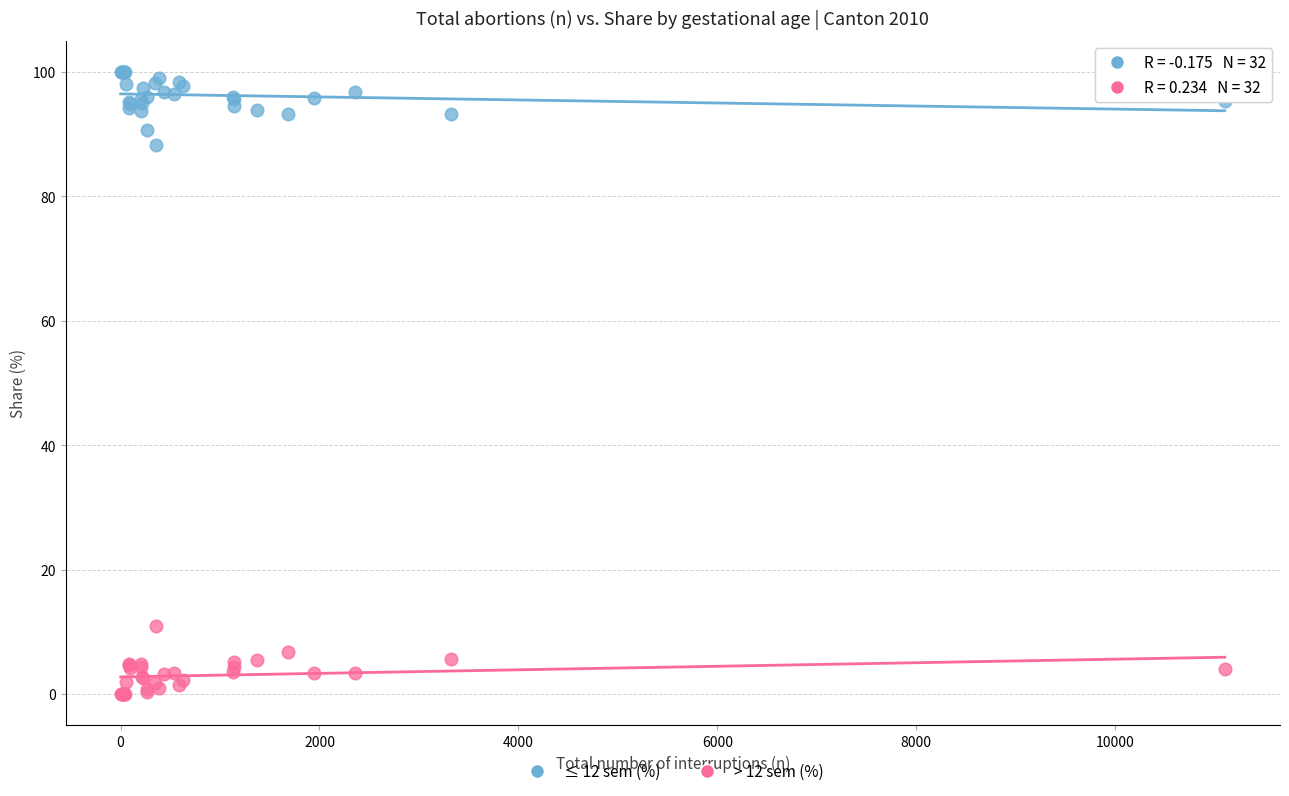

What are all the series names shown in the legend?

≤ 12 sem (%), > 12 sem (%)